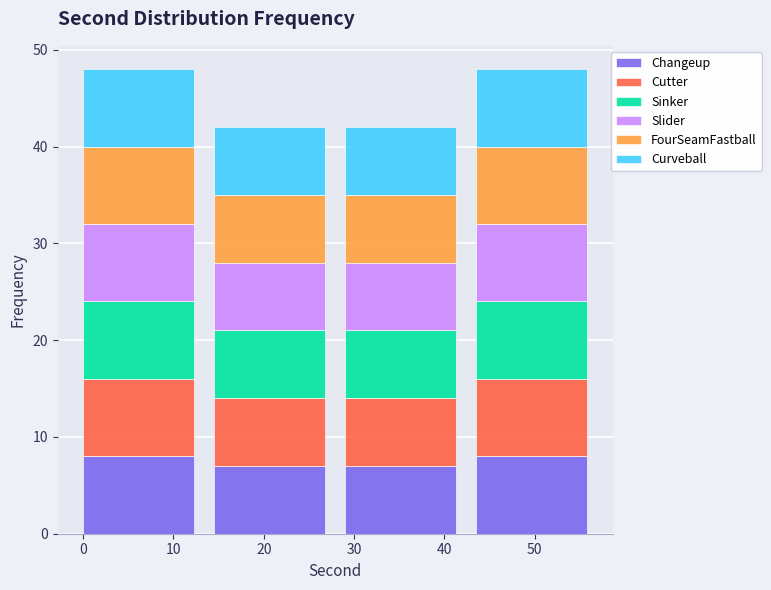

What is the maximum value for Changeup?

8